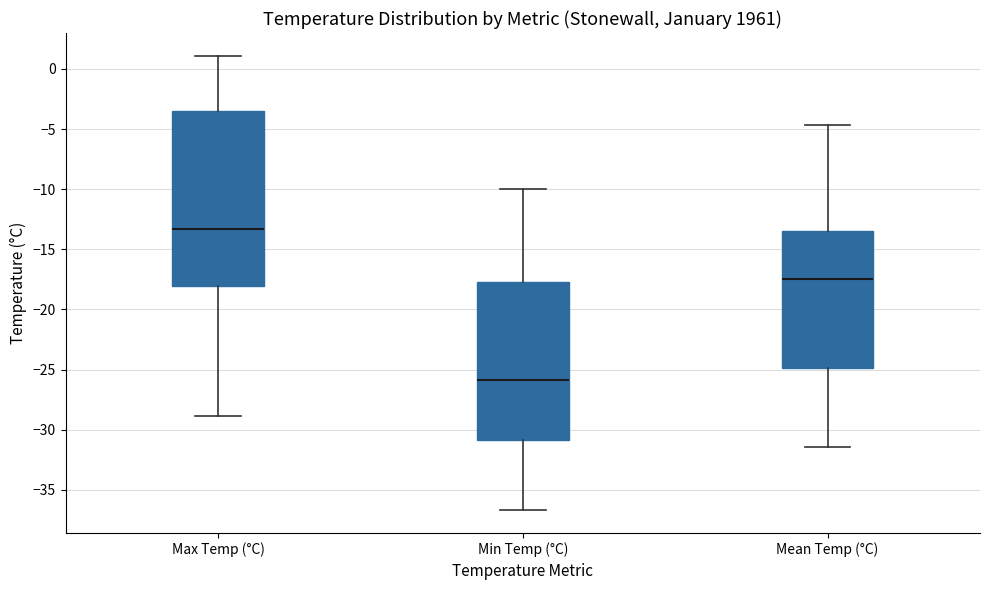

Reading left to right, transcribe this box plot: for each box, give where its median line is, the range the box spans, and where its two whiskers end, as read against the y-axis. The values are not printed on the chart, so give them approximately, as read against the axis.

Max Temp (°C): median -13.5, box -18.0 to -3.5, whiskers -29.0 to 1.0
Min Temp (°C): median -26.0, box -31.0 to -17.5, whiskers -36.5 to -10.0
Mean Temp (°C): median -17.5, box -25.0 to -13.5, whiskers -31.5 to -4.5